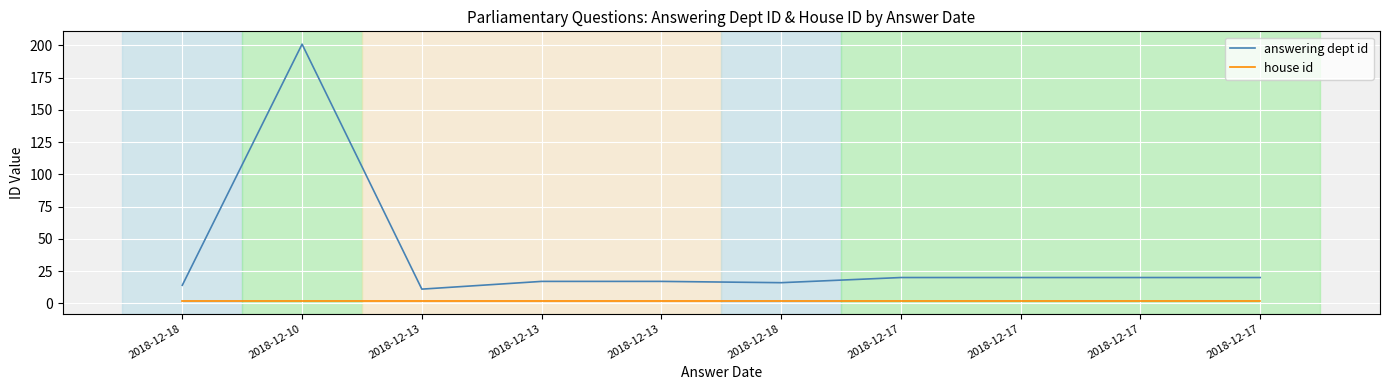

Does the chart have visible grid lines?

Yes